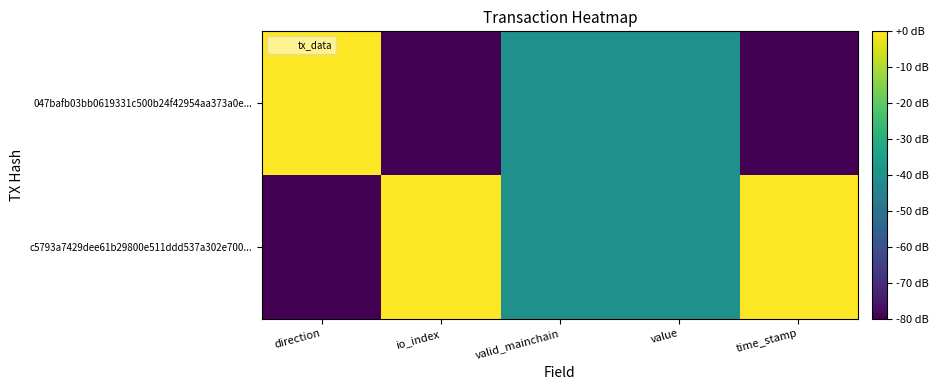

What is the total value across all series at direction?

-80